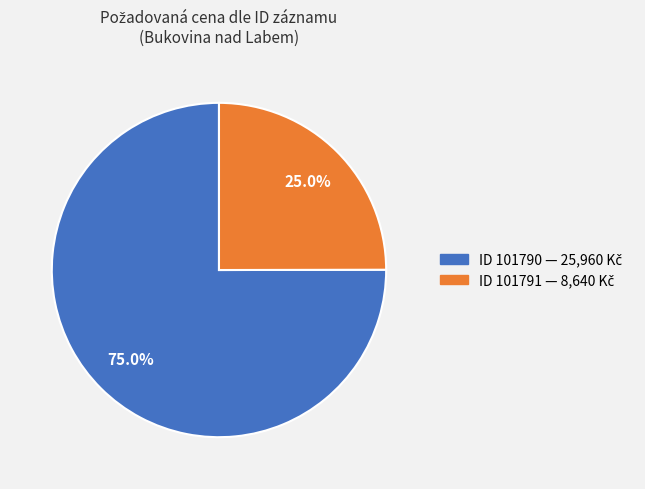

Is there any slice that represents more than half of the pie?

Yes